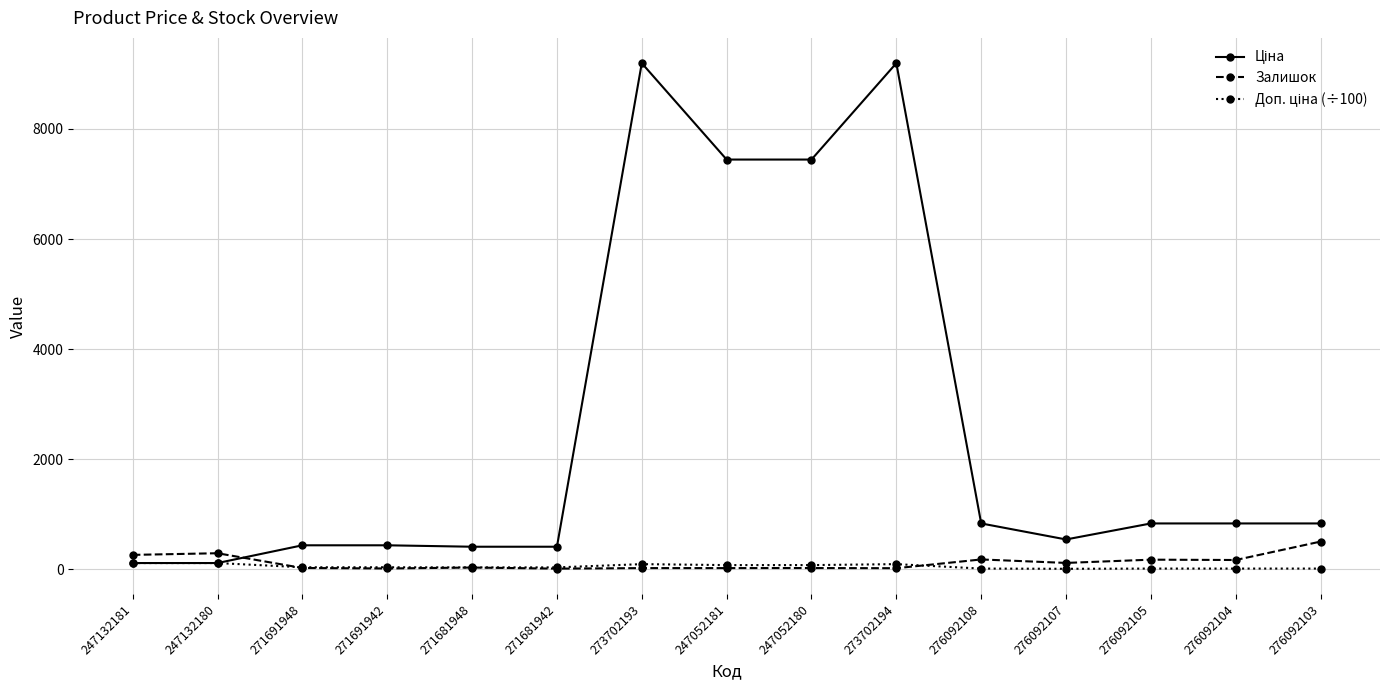

How many lines are shown in the chart?

3